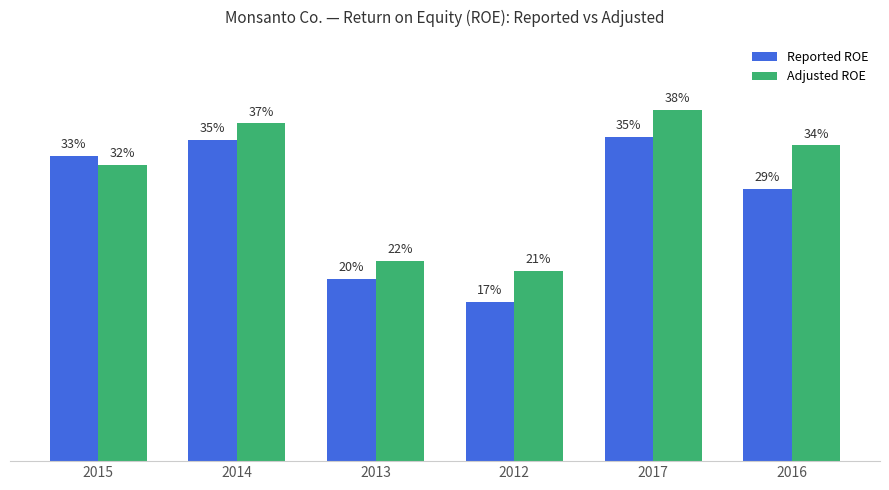

Reading left to right, what are all the values shown in this chart?

Reported ROE: 2015=0.3	2014=0.3	2013=0.2	2012=0.2	2017=0.4	2016=0.3
Adjusted ROE: 2015=0.3	2014=0.4	2013=0.2	2012=0.2	2017=0.4	2016=0.3